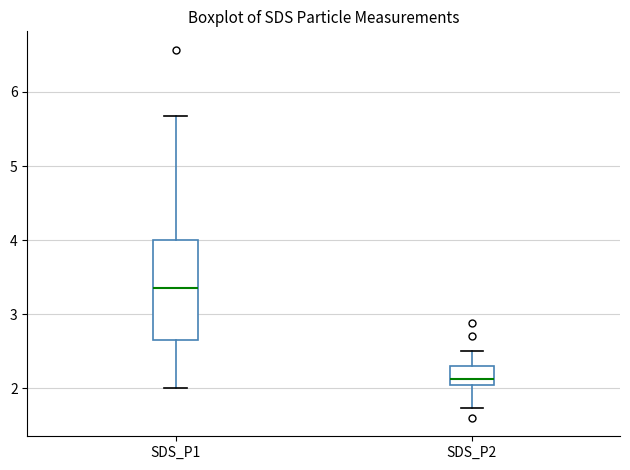

Where is the upper edge of the box for SDS_P1 on the y-axis? The values are not printed on the chart, so give them approximately, as read against the axis.

4.0